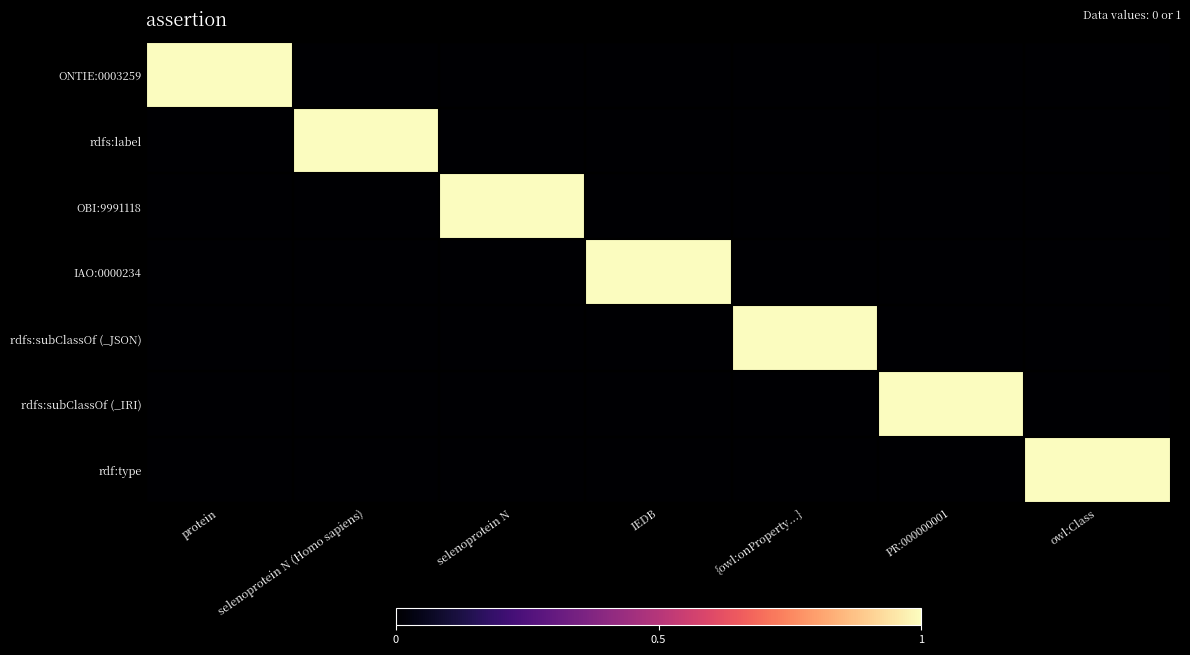

Which has a higher value, PR:000000001 or selenoprotein N?

PR:000000001